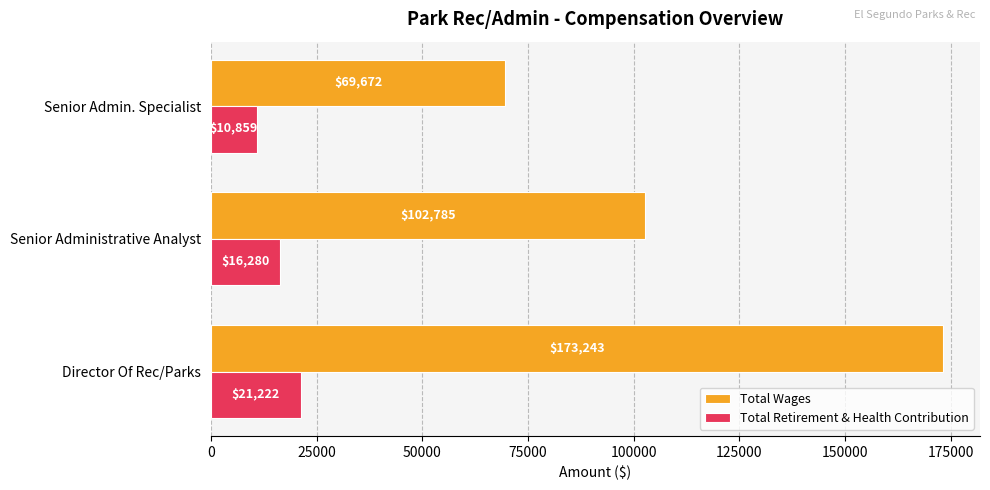

The Total Retirement & Health Contribution series shows 10859 at Senior Admin. Specialist. True or false?

True